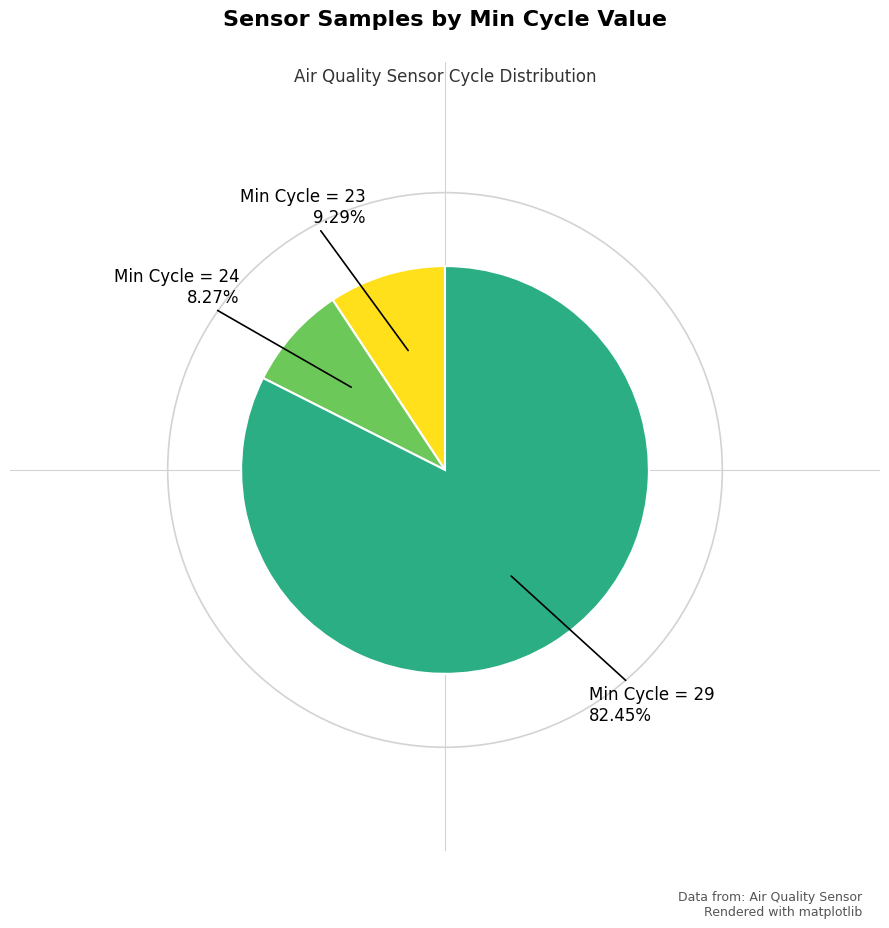

Is there any slice that represents more than half of the pie?

Yes